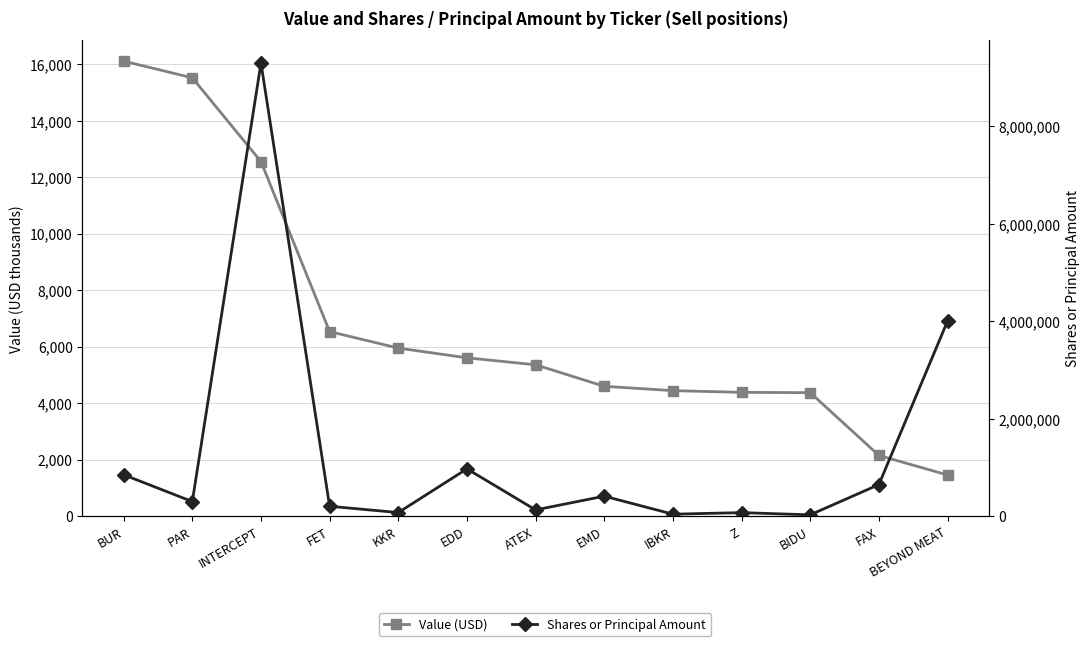

At how many categories does at least one series exceed 6250669?

1